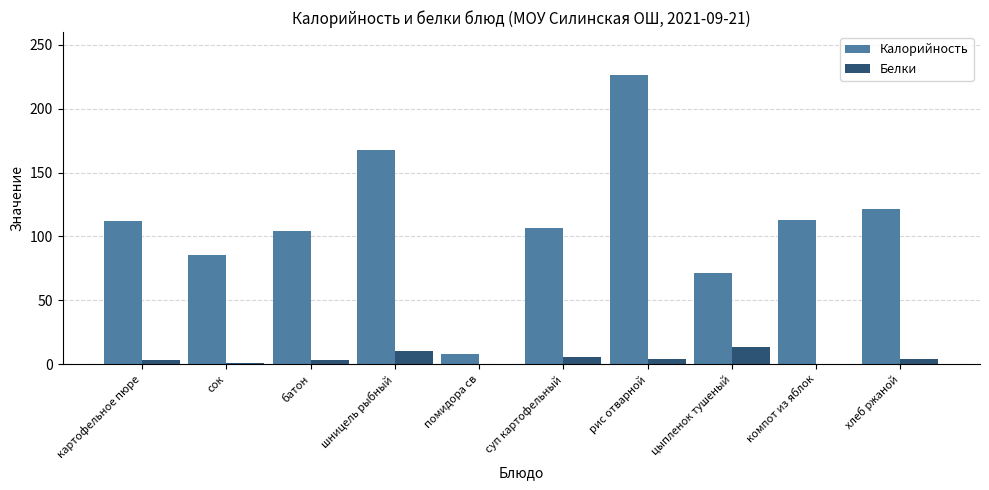

How many distinct data groups are displayed?

2